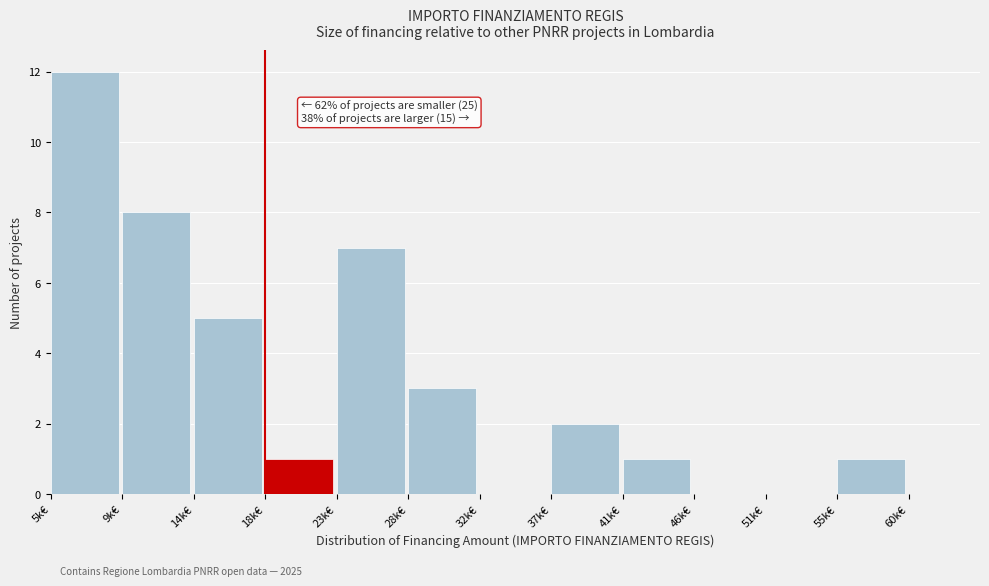

Reading right to left, transcribe all the data shown in this chart.

60k€=0	55k€=1	51k€=0	46k€=0	41k€=1	37k€=2	32k€=0	28k€=3	23k€=7	18k€=1	14k€=5	9k€=8	5k€=12